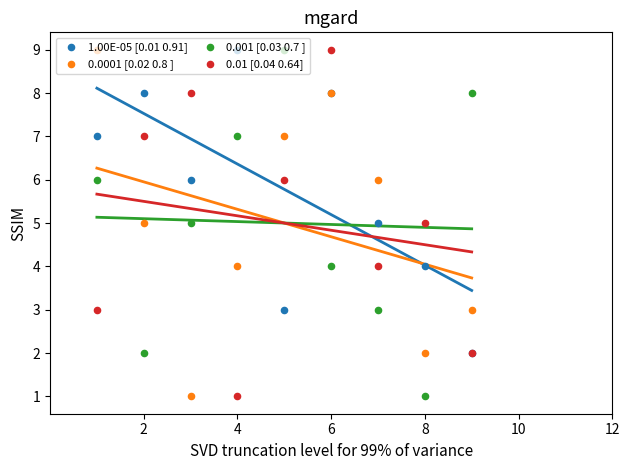

Which series has the widest spread of Y values?

0.0001 [0.02 0.8 ]